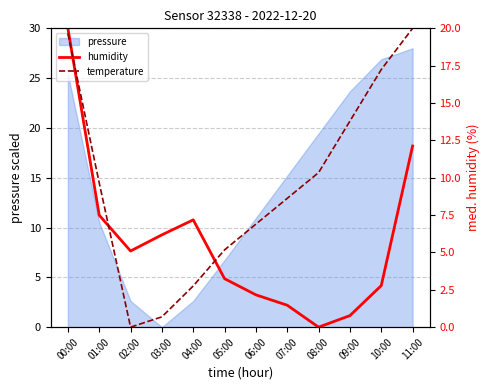

How many positive values does the humidity series have?

11